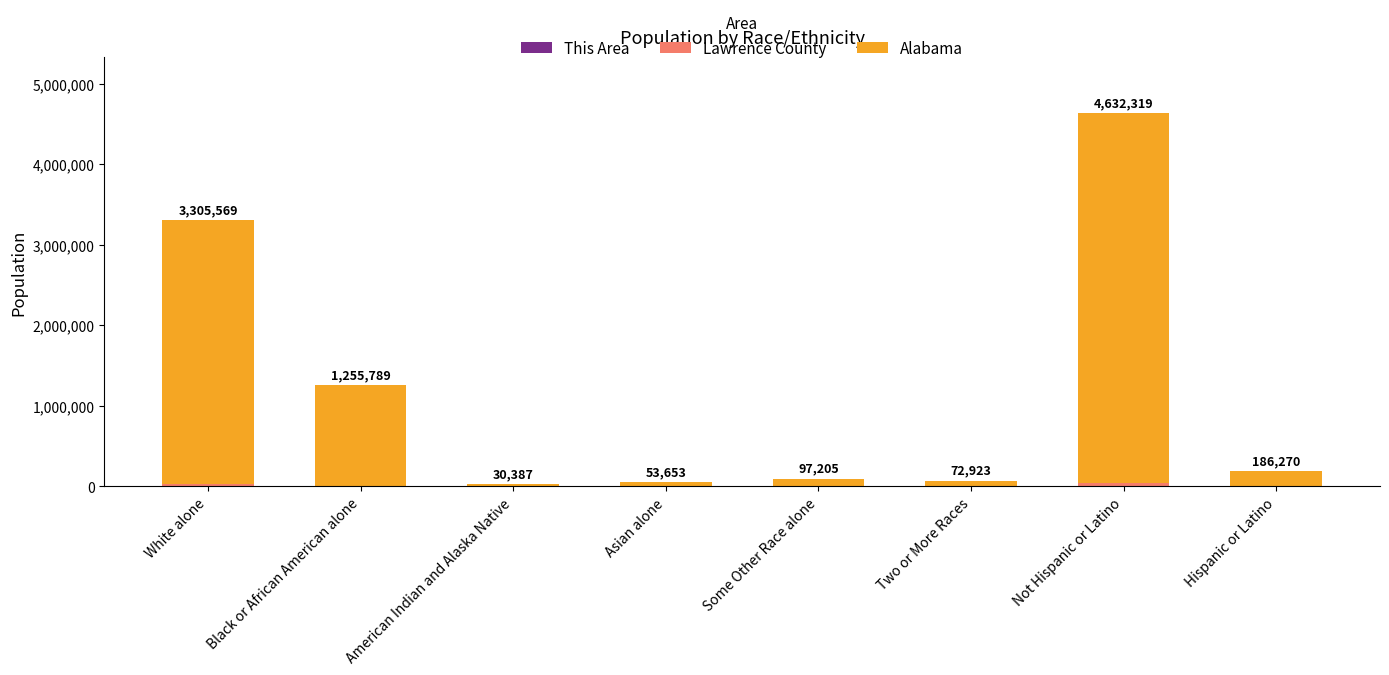

At which category is the sum across all series the highest?

Not Hispanic or Latino